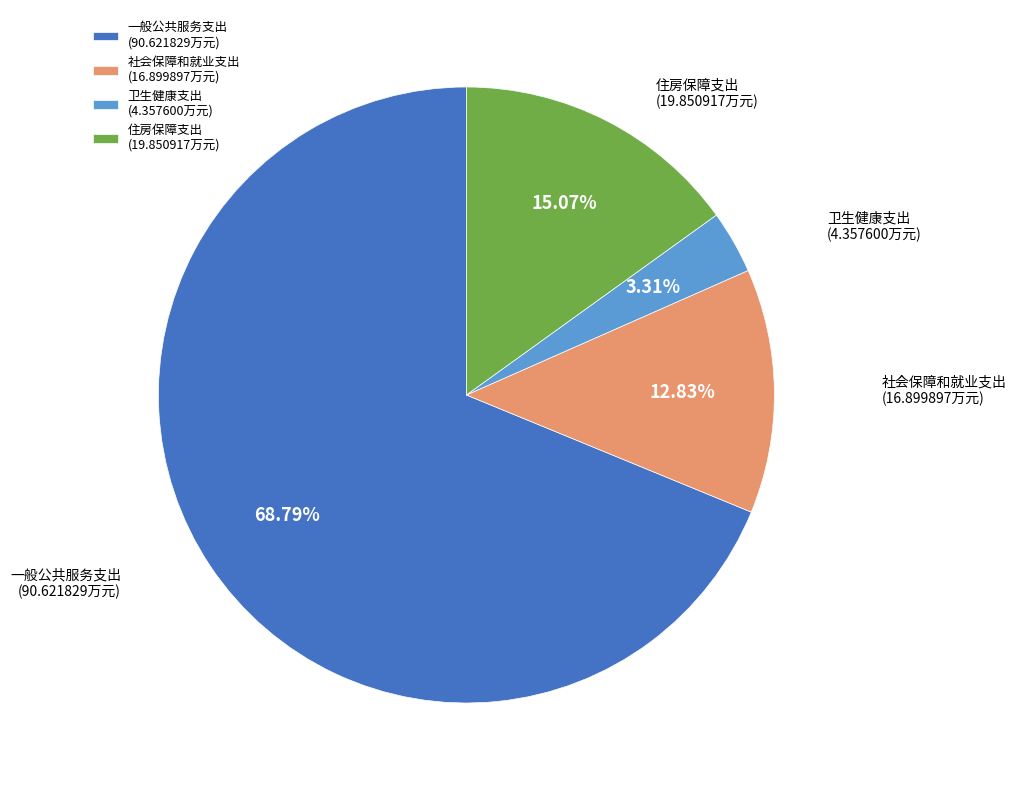

Which has a higher value, 社会保障和就业支出 or 卫生健康支出?

社会保障和就业支出